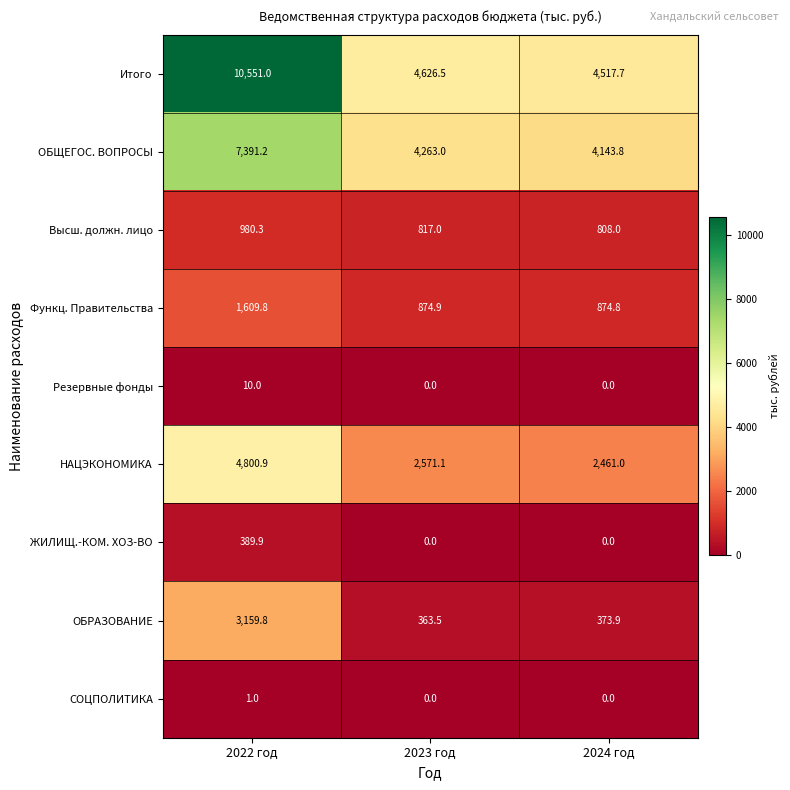

Read the ОБЩЕГОС. ВОПРОСЫ value at 2023 год.

4263.0